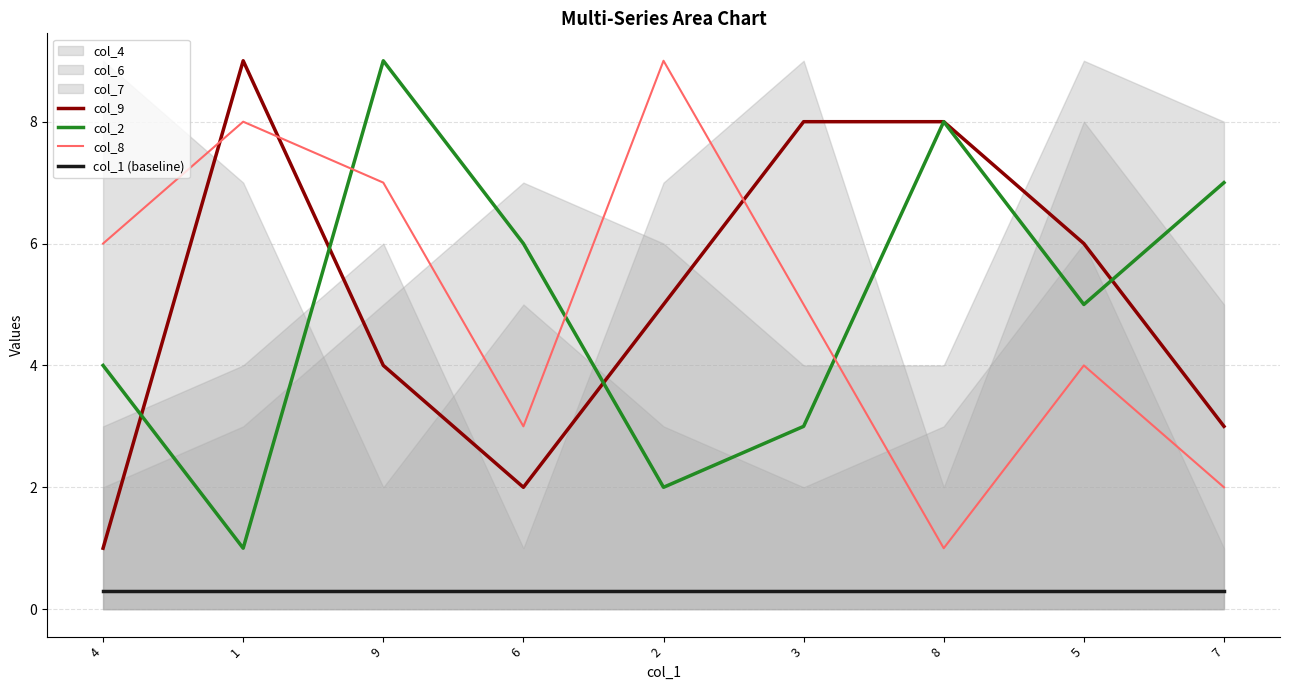

True or false: col_1 (baseline) and col_9 cross at least once.

False